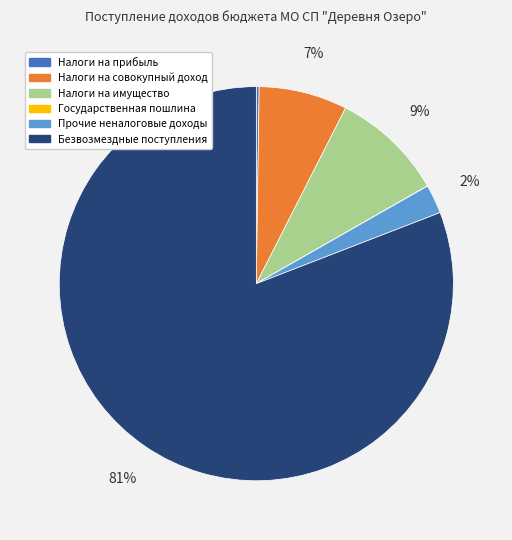

To the nearest percent, what is the difference between the Налоги на совокупный доход and Налоги на имущество slice percentages?

2%